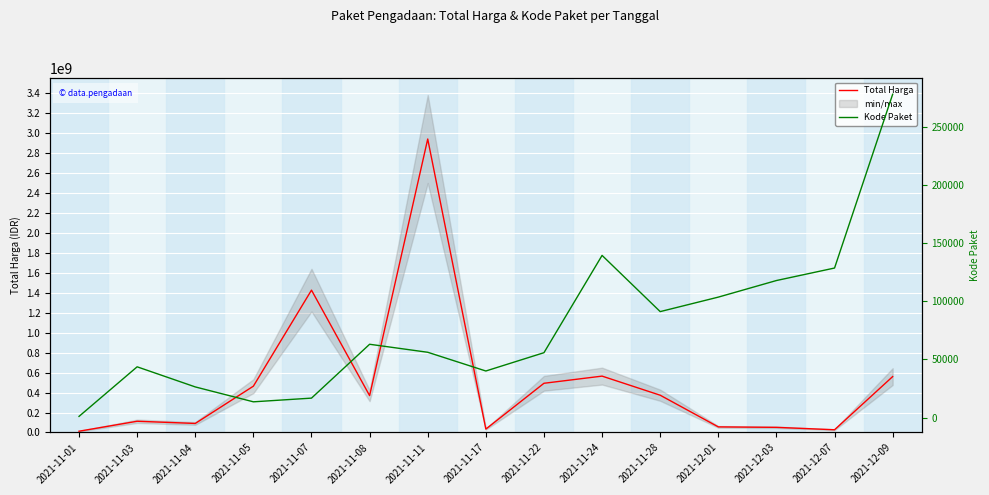

Reading right to left, what are all the values shown in this chart?

Total Harga: 2021-12-09=559971000	2021-12-07=27412000	2021-12-03=51601000	2021-12-01=56152800	2021-11-28=373404000	2021-11-24=564734200	2021-11-22=493000000	2021-11-17=34292000	2021-11-11=2939563240	2021-11-08=369366000	2021-11-07=1425867900	2021-11-05=464002100	2021-11-04=90672075	2021-11-03=112651270	2021-11-01=12787500
Kode Paket: 2021-12-09=277693	2021-12-07=128516	2021-12-03=117783	2021-12-01=103541	2021-11-28=91101	2021-11-24=139347	2021-11-22=55826	2021-11-17=40112	2021-11-11=56187	2021-11-08=63064	2021-11-07=16823	2021-11-05=13652	2021-11-04=26445	2021-11-03=43706	2021-11-01=1139